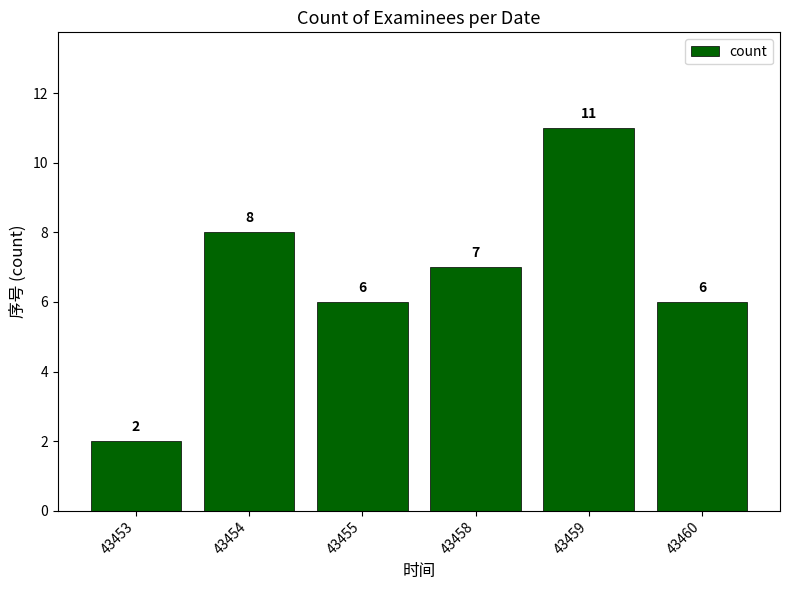

What is the sum of all values?

40